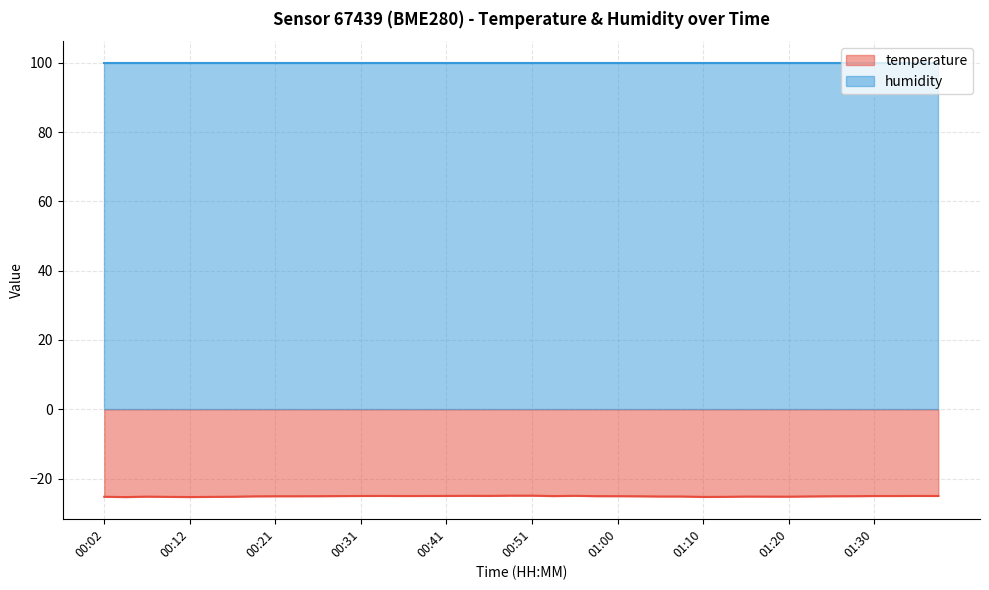

True or false: the data shows -25.1 at 00:19.

True